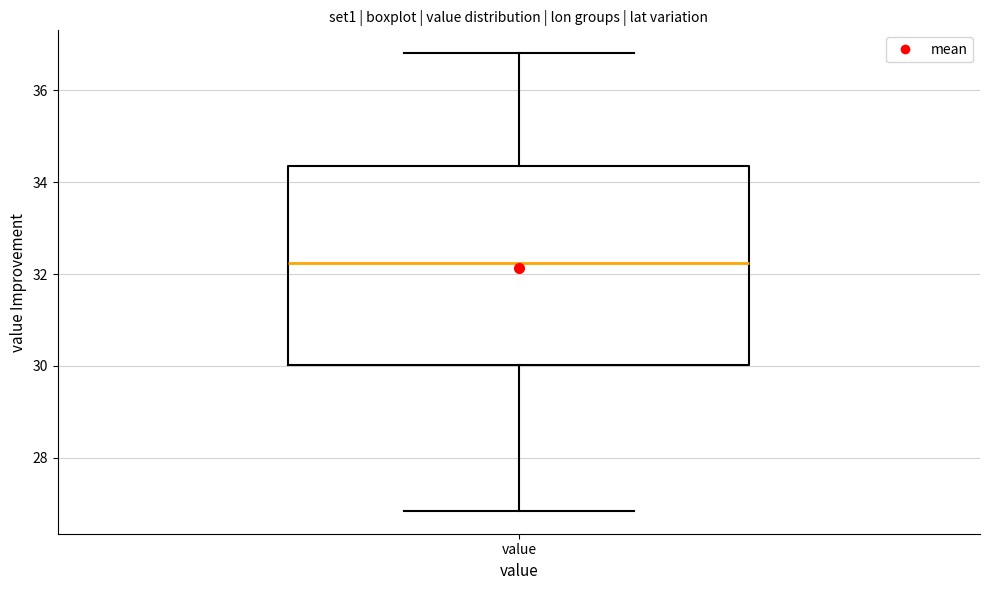

Where does the median line of the box for value sit on the y-axis? The values are not printed on the chart, so give them approximately, as read against the axis.

32.2